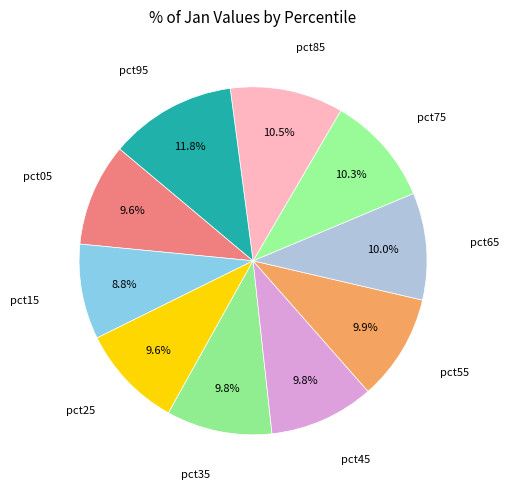

What percentage is the pct45 slice, to the nearest percent?

10%